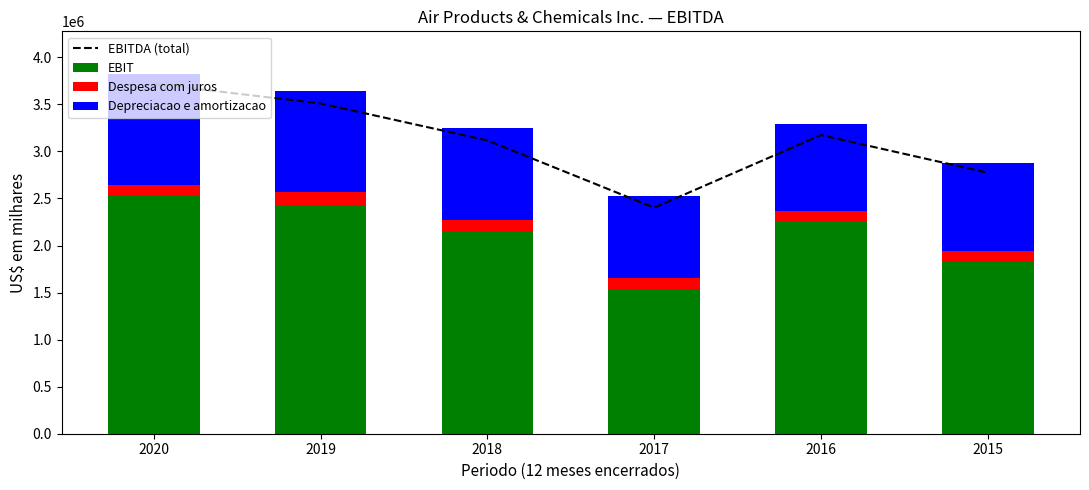

True or false: Despesa com juros has a value of 109300 at 2020.

True